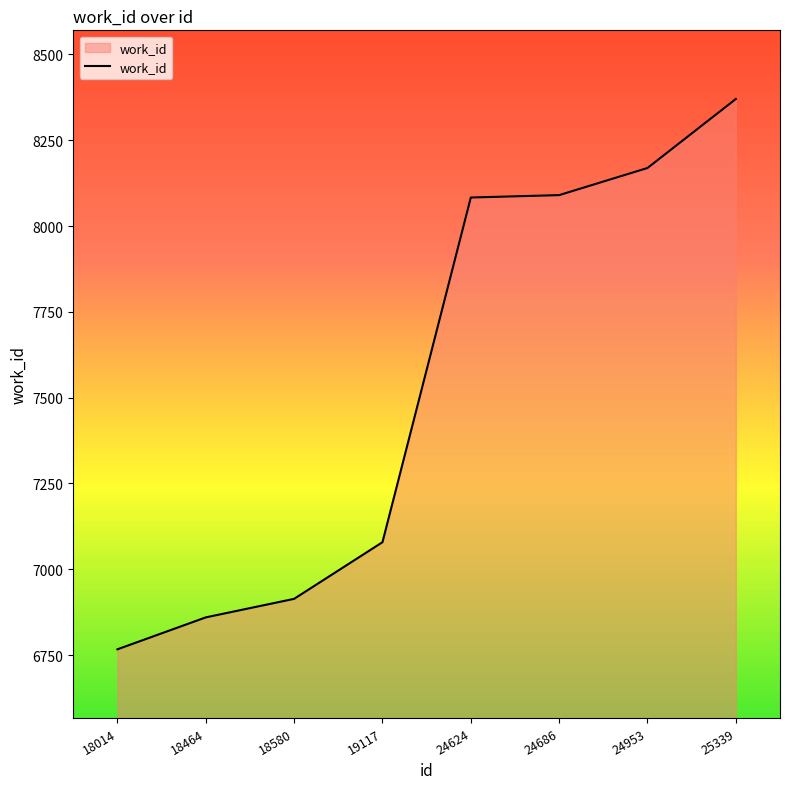

Does the chart display data point markers on the line(s)?

No